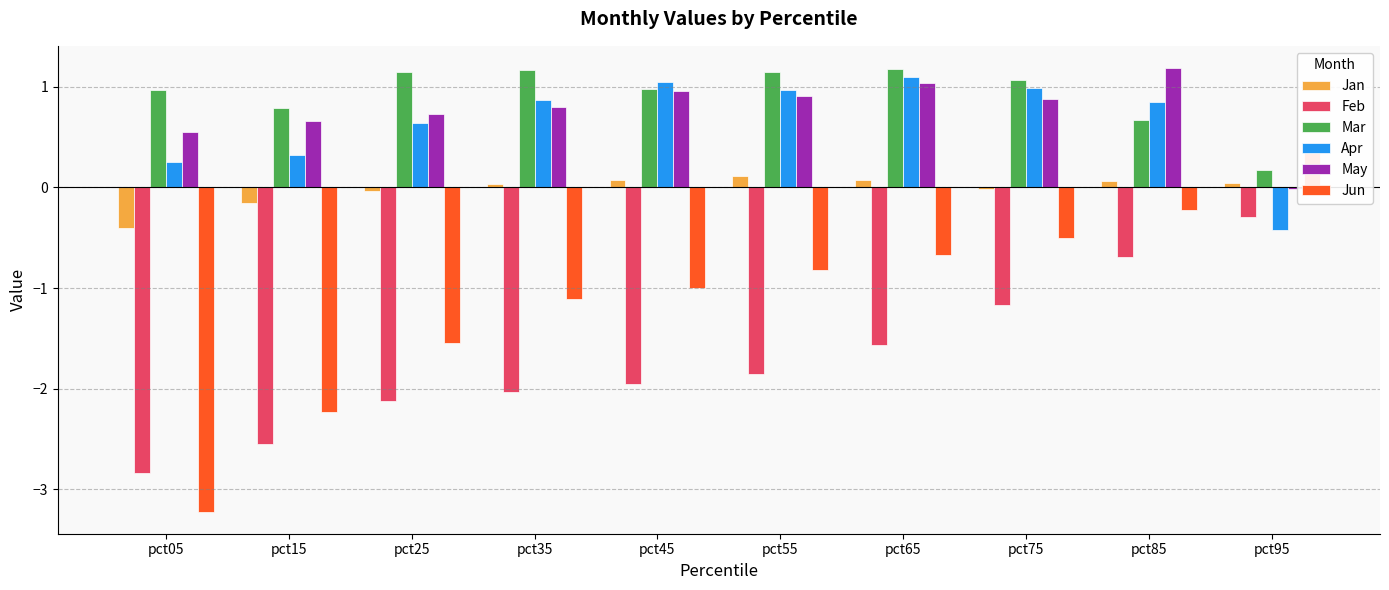

Are the bars grouped side by side (vs. stacked)?

Yes